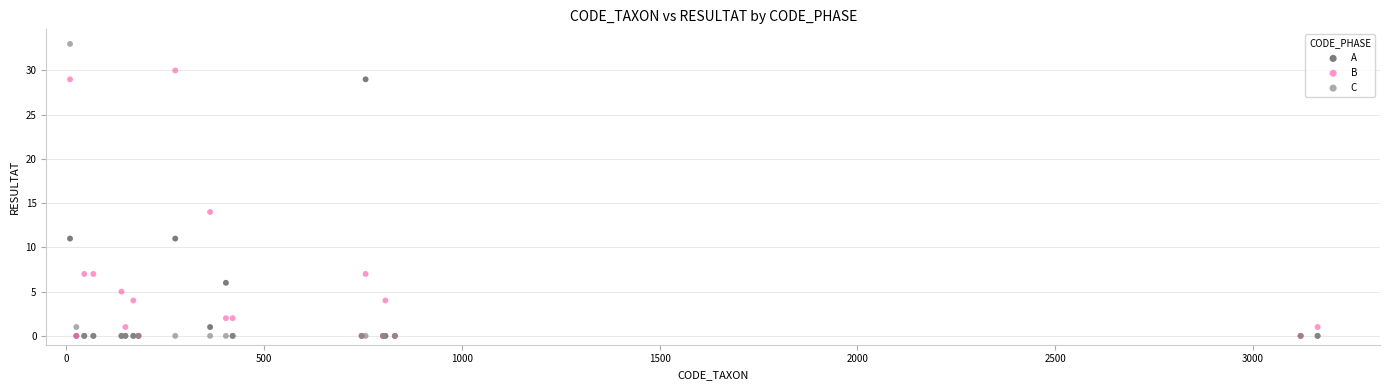

Across all series, what Y value is closest to 16?

14